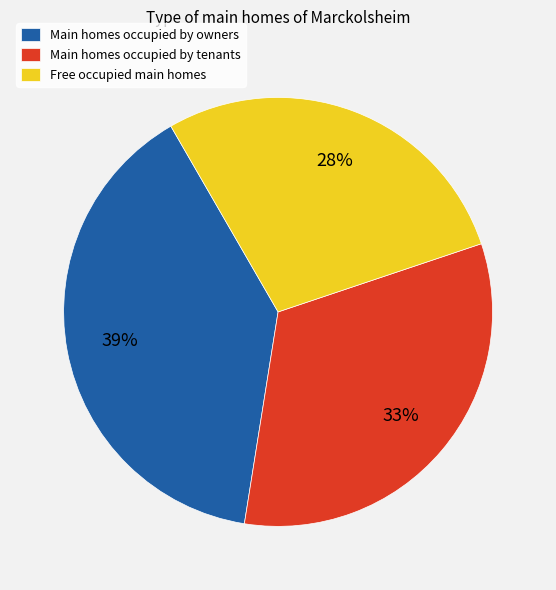

How many segments does this pie chart have?

3